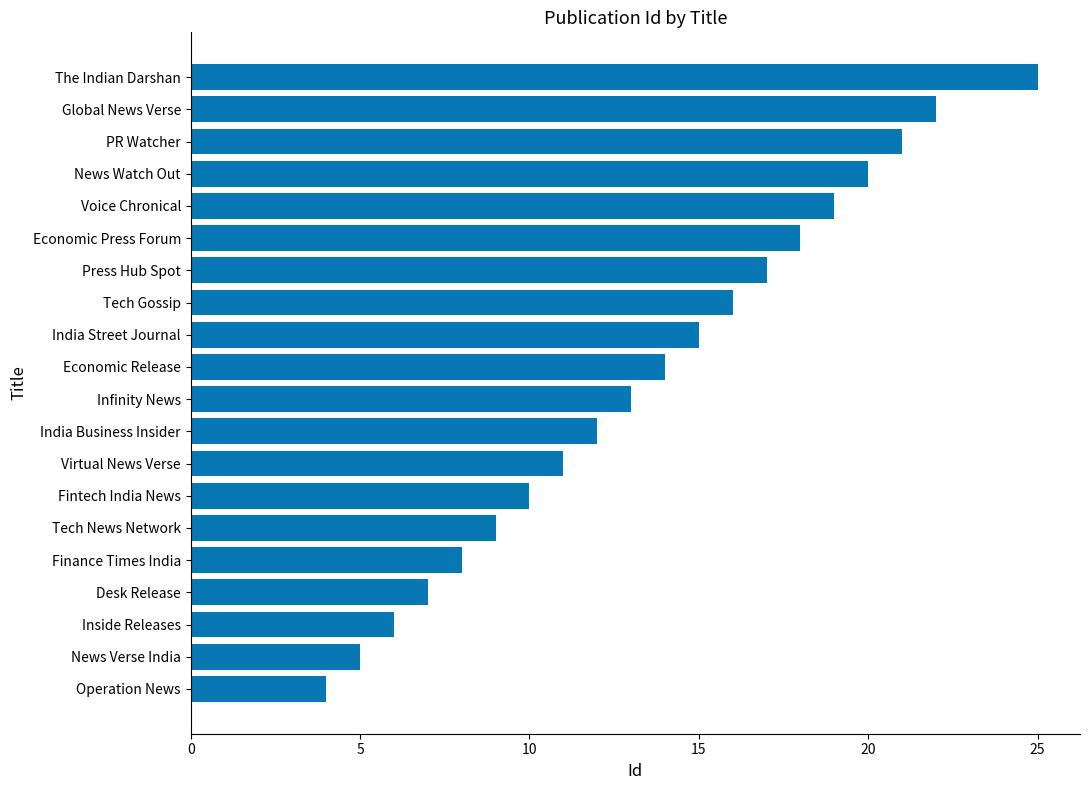

What is the average value?

14